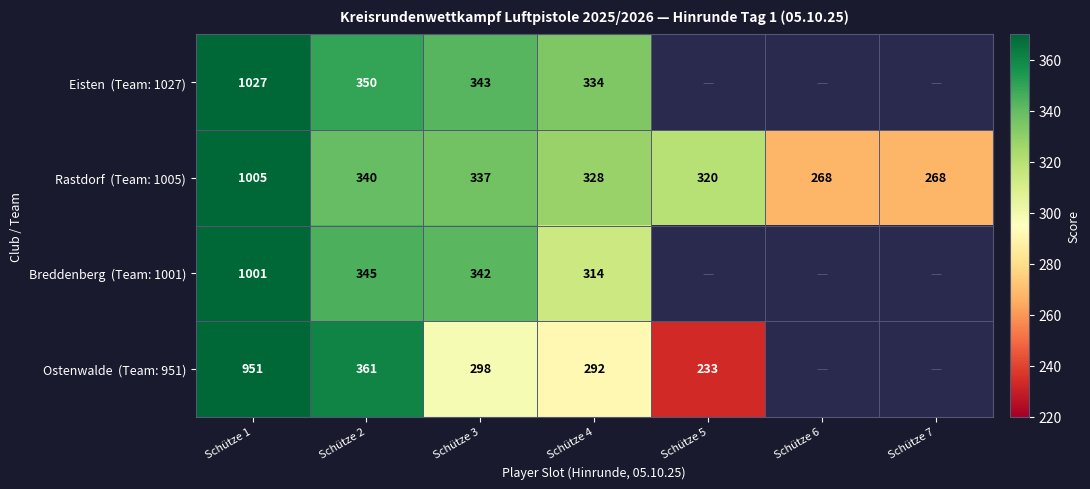

At how many categories does at least one series exceed 620?

1